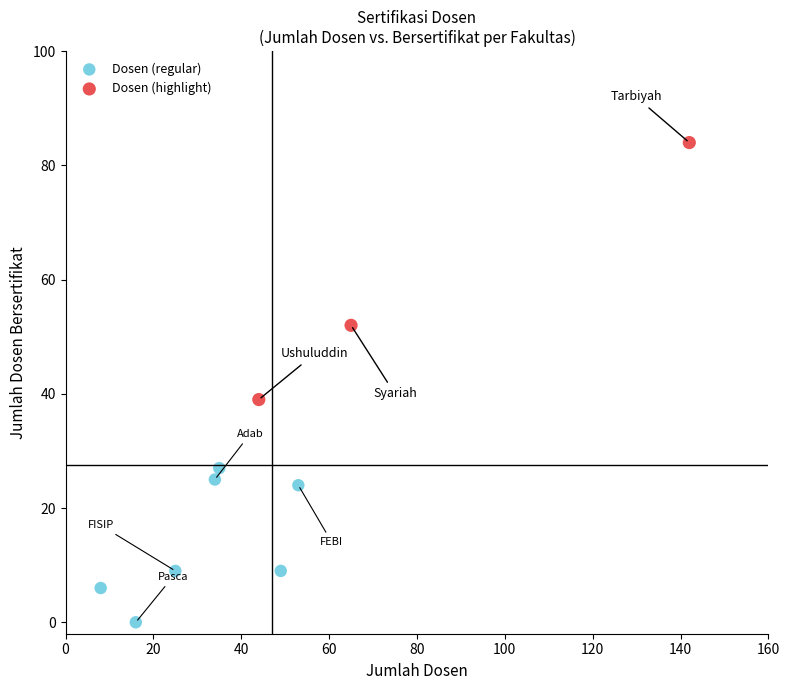

Which series has the largest Y range (max minus min)?

Dosen (highlight)